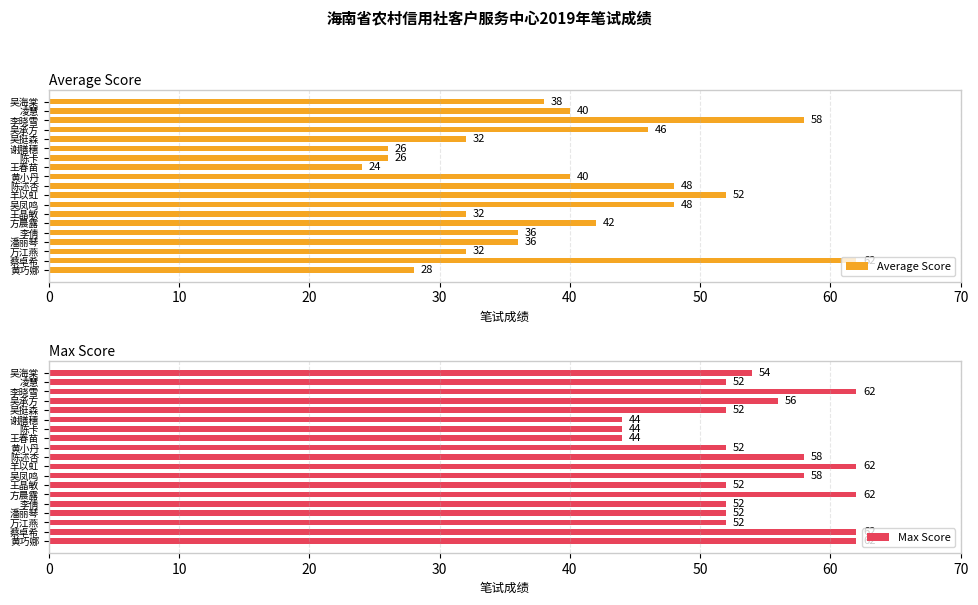

What is the difference between the second highest and minimum values in the Average Score series?

34